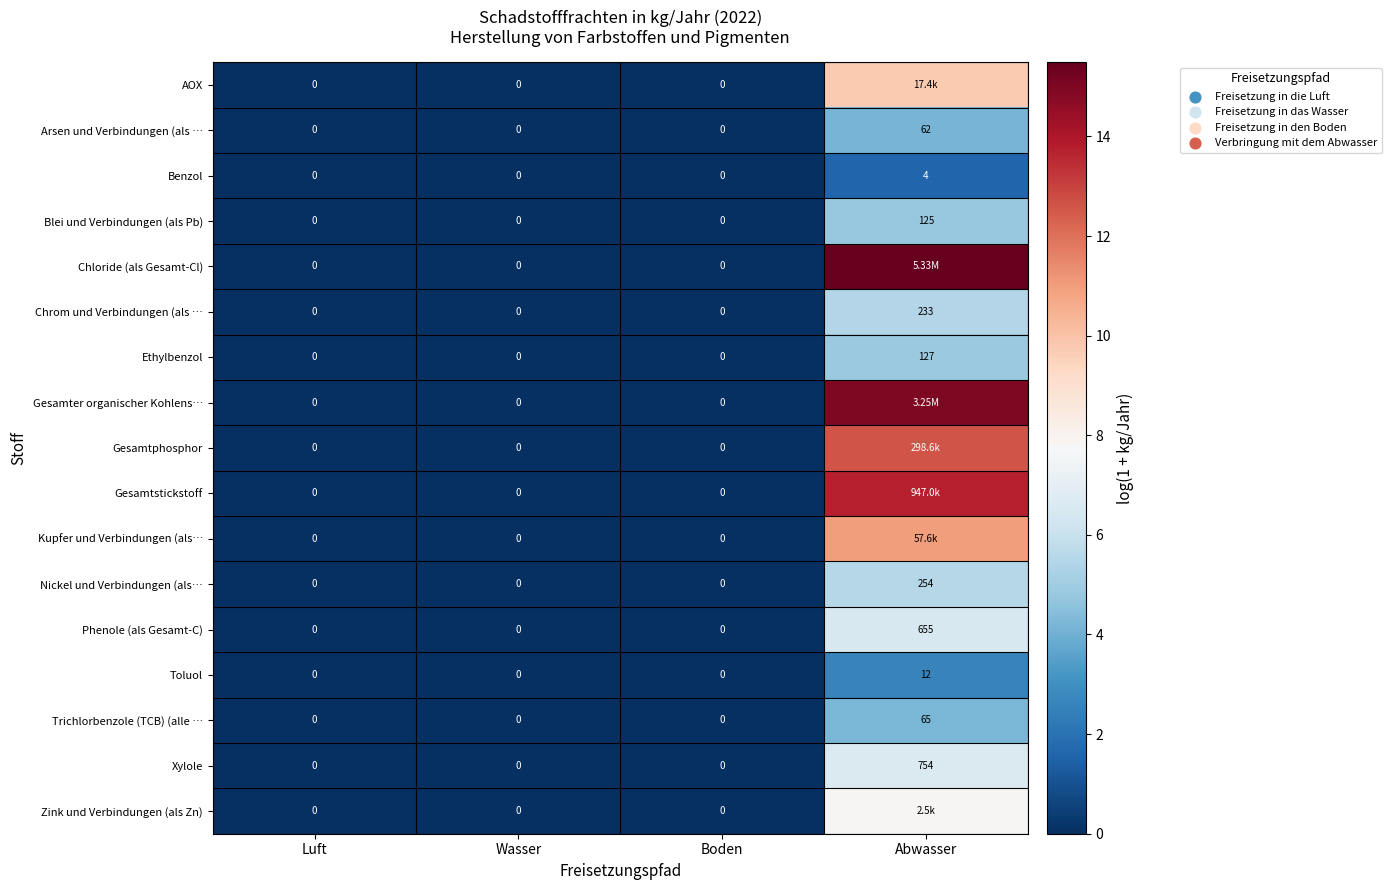

Is the value of Benzol at Abwasser greater than the value of Phenole (als Gesamt-C) at Luft?

Yes